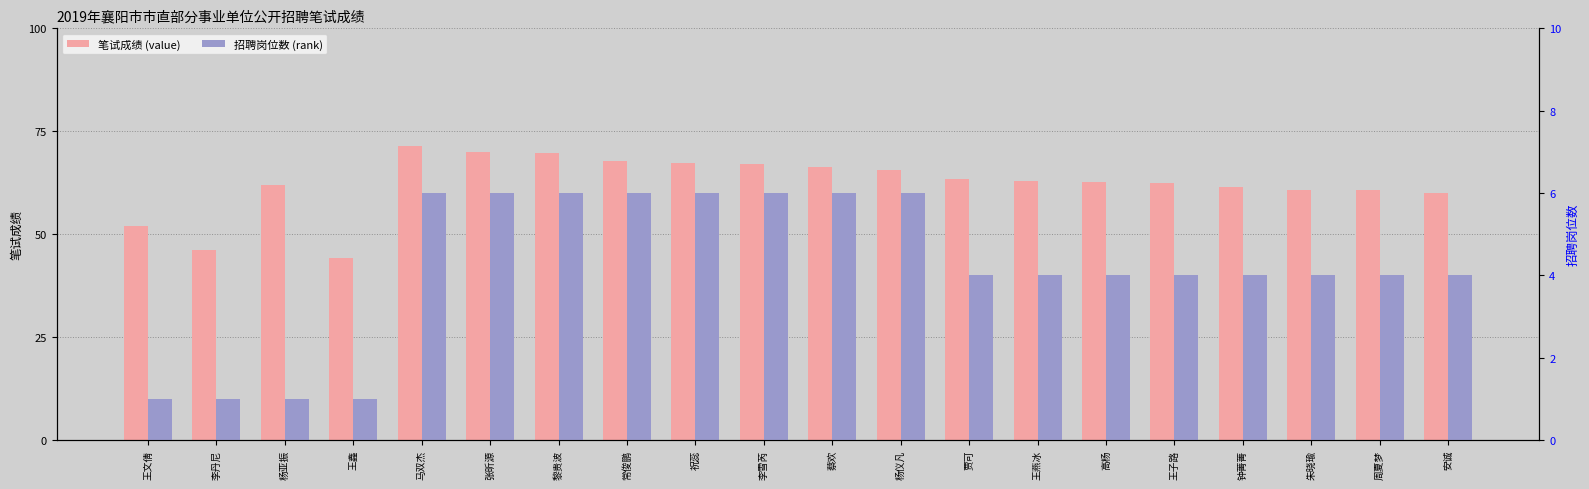

How many bars are there in each group?

2